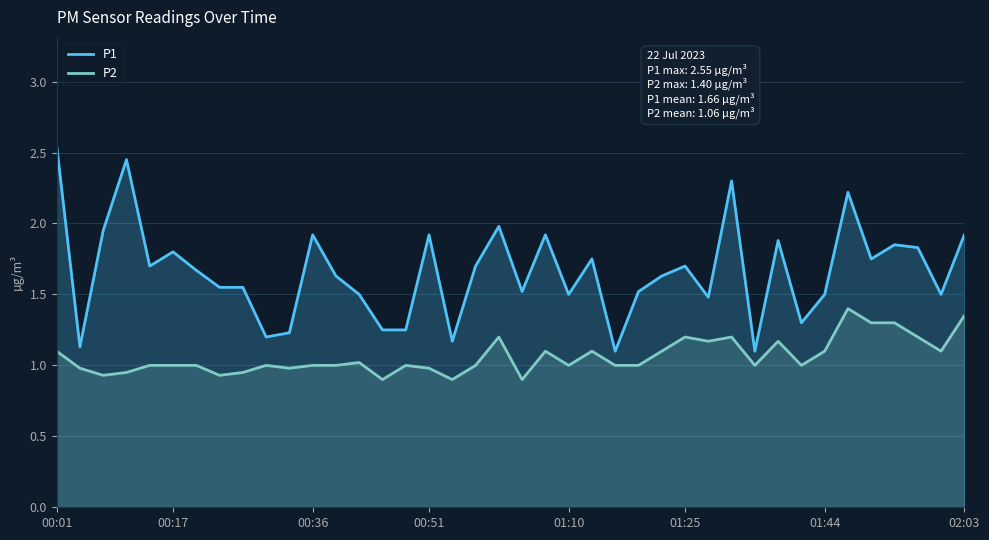

True or false: P2 has a value of 0.7 at 00:51.

False